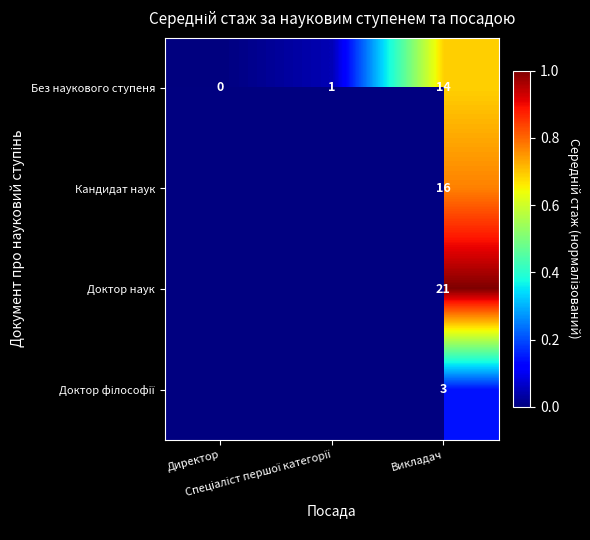

True or false: Без наукового ступеня has a value of -7.4 at Директор.

False